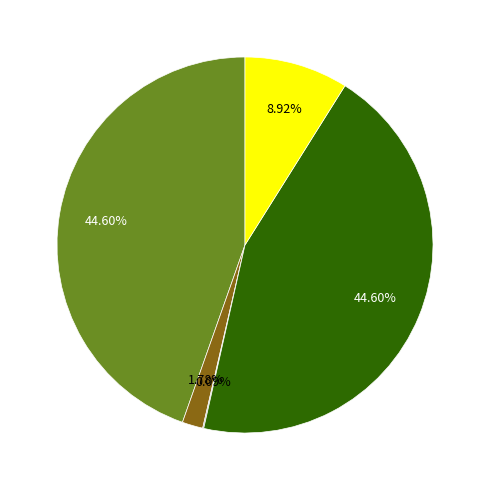

Is there any slice that represents more than half of the pie?

No